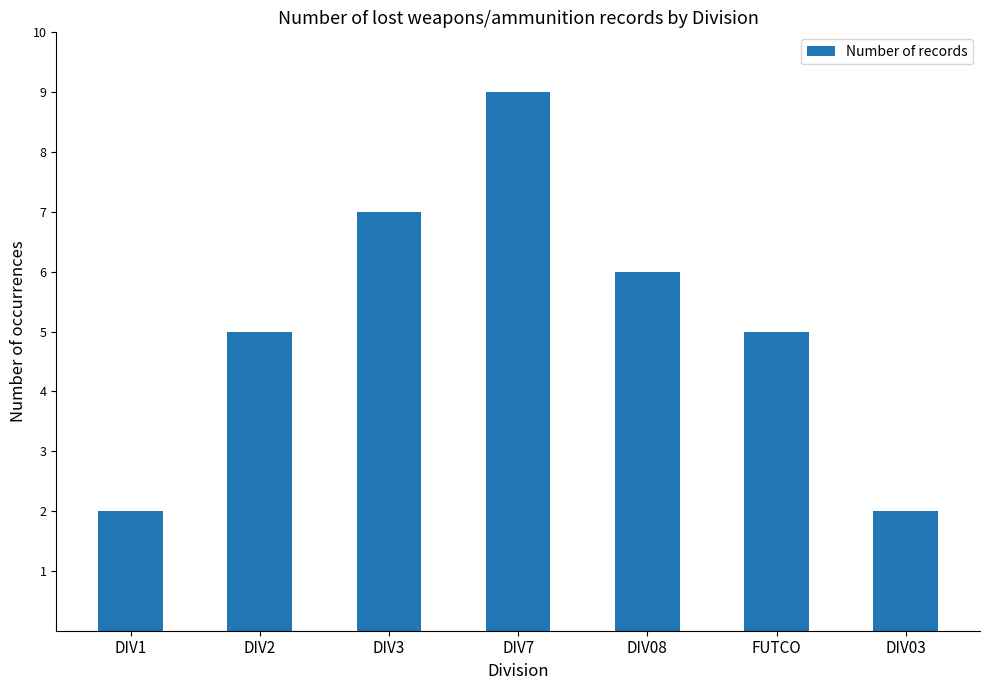

Reading left to right, what are all the values shown in this chart?

2	5	7	9	6	5	2